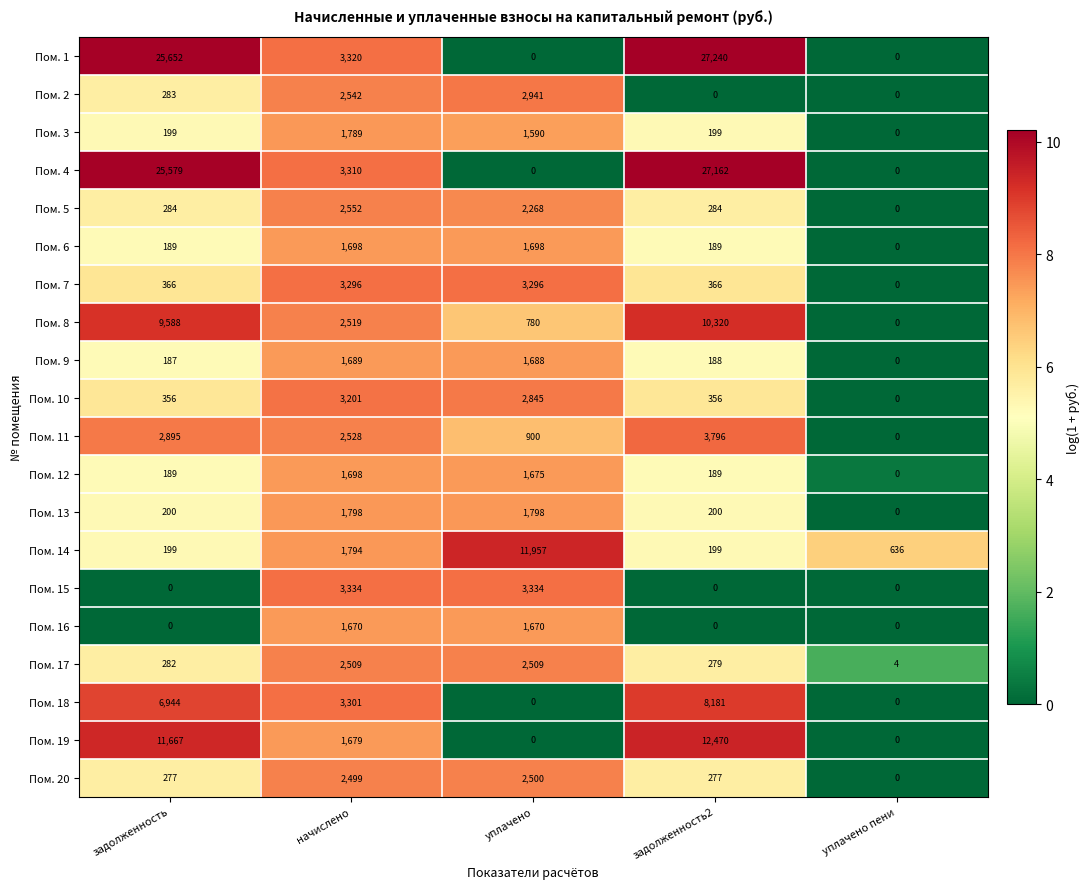

Which label corresponds to the largest value in the chart?

задолженность2